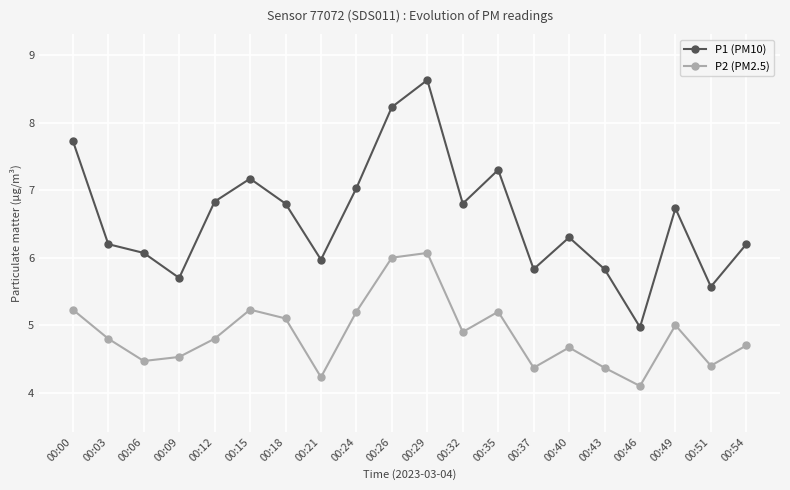

True or false: P2 (PM2.5) has a value of 4.5 at 00:06.

True